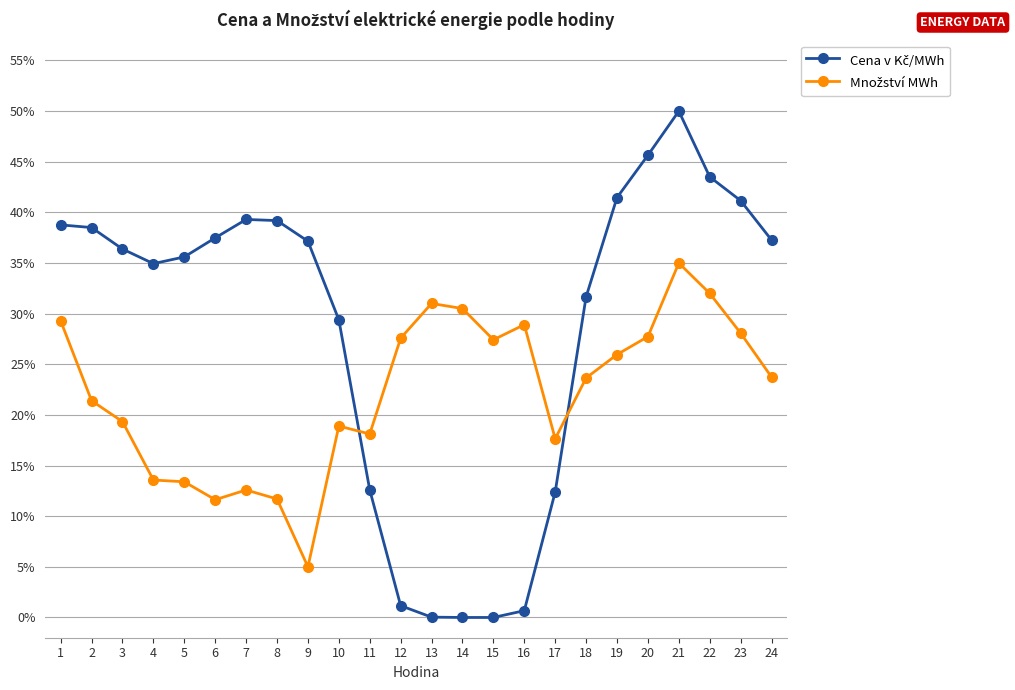

At which category is the sum across all series the highest?

21